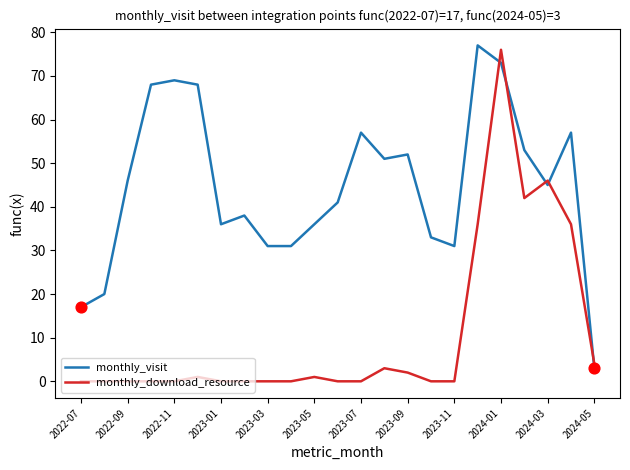

Which series has the largest total across all categories?

monthly_visit